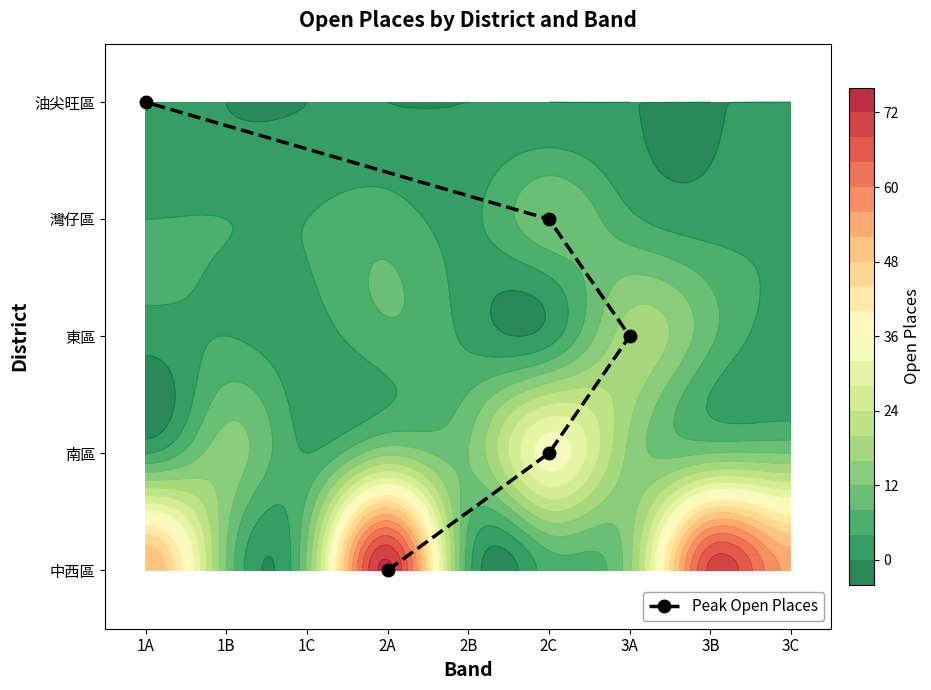

The value at 2C is 1. True or false?

True